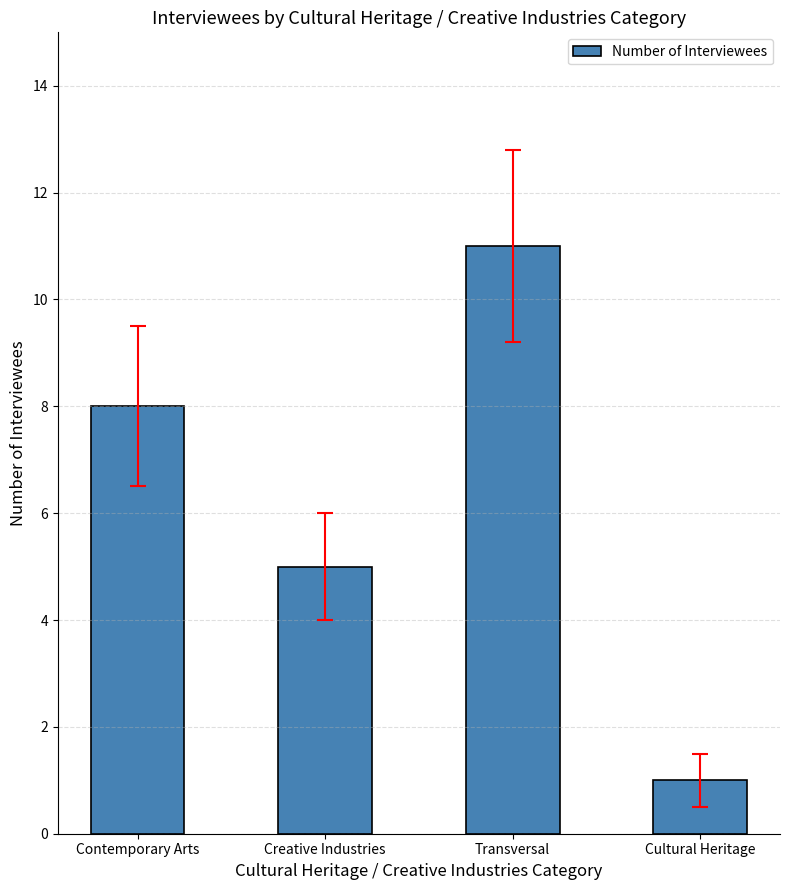

Rank the categories by value from lowest to highest.

Cultural Heritage, Creative Industries, Contemporary Arts, Transversal